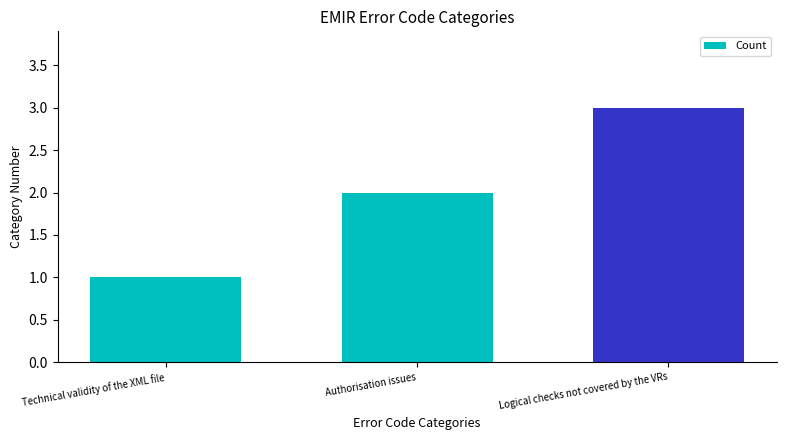

Read the value at Logical checks not covered by the VRs.

3